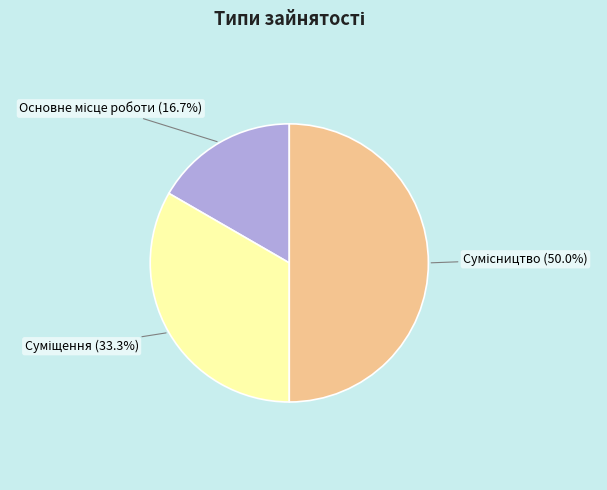

How many segments does this pie chart have?

3